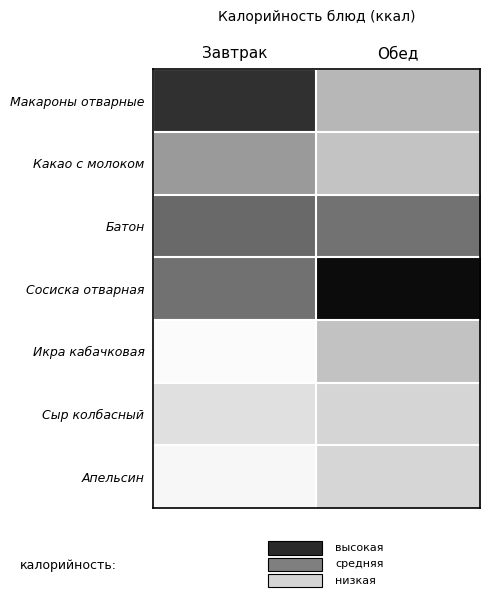

Reading left to right, list all the values displayed in this chart.

Макароны отварные: Завтрак=224.6	Обед=97.9
Какао с молоком: Завтрак=125.1	Обед=85.8
Батон: Завтрак=170.0	Обед=162.0
Сосиска отварная: Завтрак=164.0	Обед=258.2
Икра кабачковая: Завтрак=34.6	Обед=88.0
Сыр колбасный: Завтрак=59.3	Обед=70.1
Апельсин: Завтрак=37.8	Обед=69.0